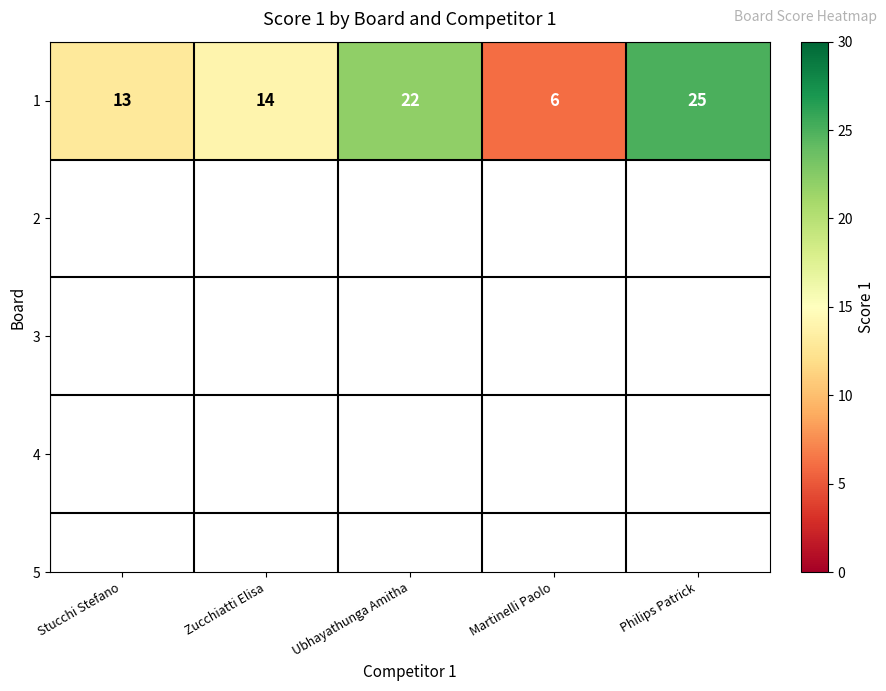

How many values exceed 14?

2